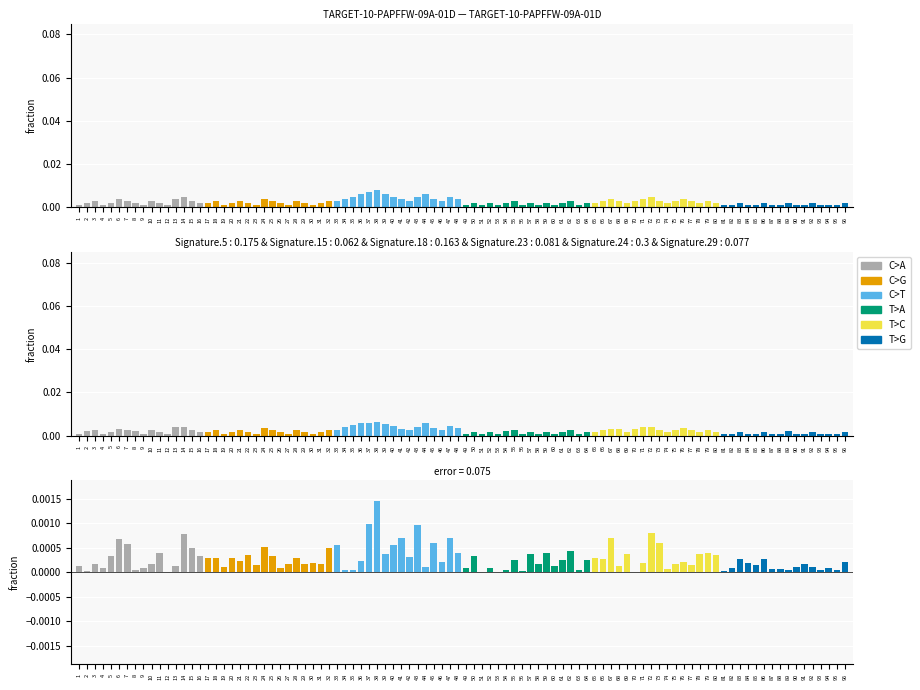

Which category has the lowest value across all series?

1